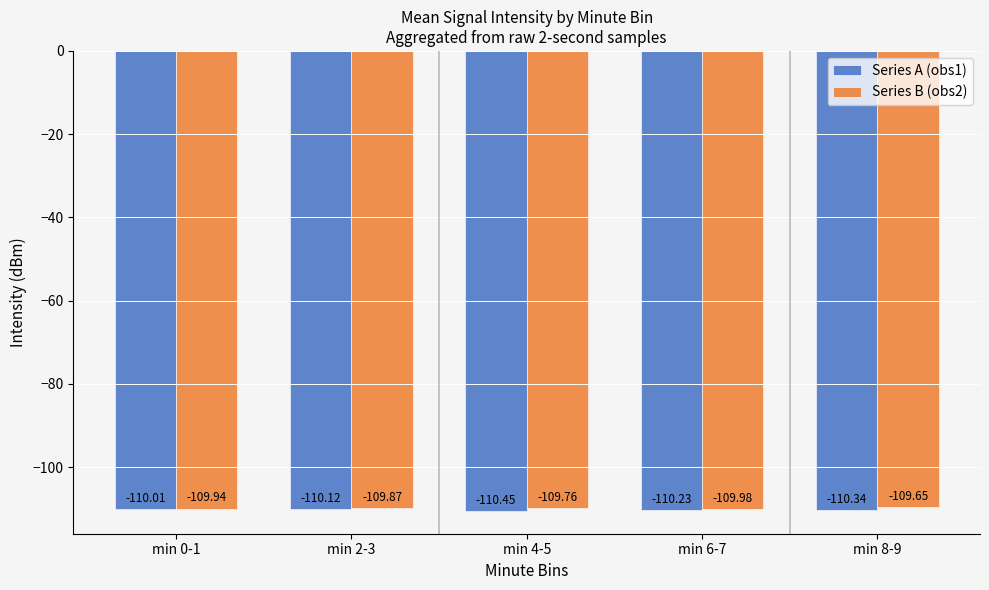

Is it true that Series A (obs1) equals -110.0 at min 0-1?

True